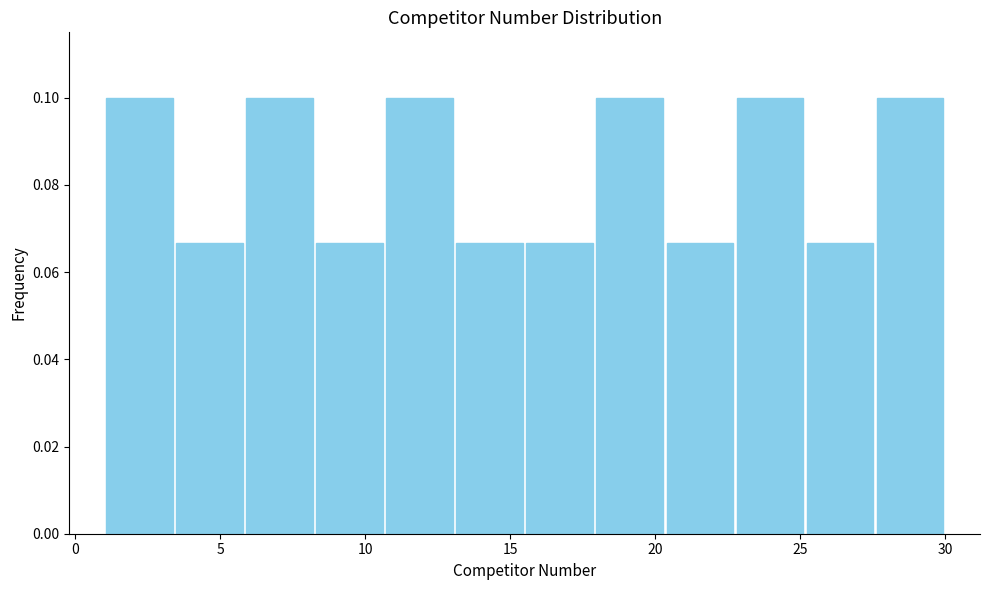

Reading left to right, list every bar in this chart as the range it spans on the x-axis followed by its height. Neither the bar edges nor the heights are printed on the chart, so give them approximately, as read against the axes.

1.0 to 3.5: 0.100
3.5 to 6.0: 0.066
6.0 to 8.5: 0.100
8.5 to 10.5: 0.066
10.5 to 13.0: 0.100
13.0 to 15.5: 0.066
15.5 to 18.0: 0.066
18.0 to 20.5: 0.100
20.5 to 23.0: 0.066
23.0 to 25.0: 0.100
25.0 to 27.5: 0.066
27.5 to 30.0: 0.100